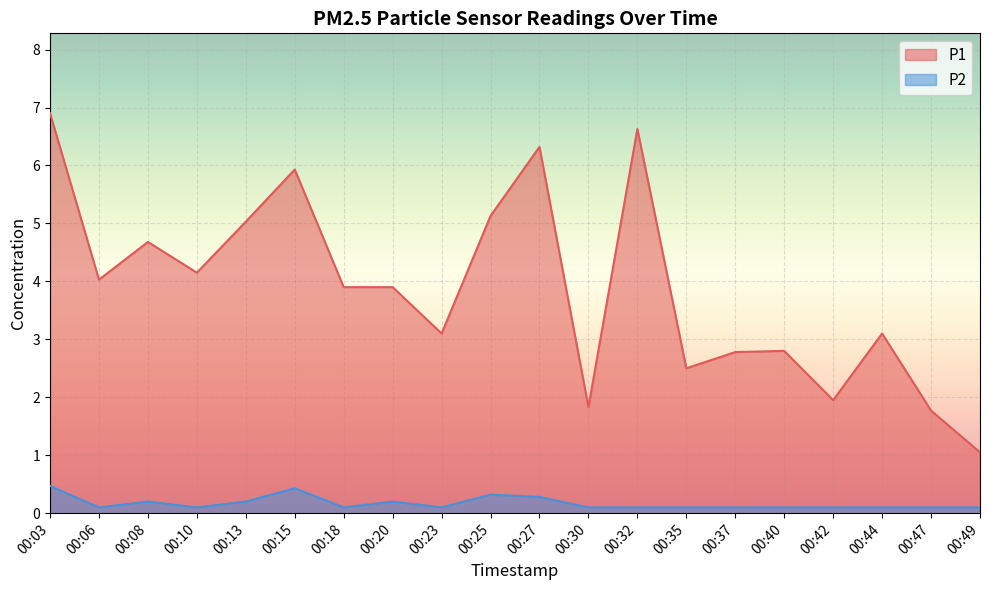

Reading left to right, extract all data points from this chart.

P1: 6.9	4.0	4.7	4.2	5.0	5.9	3.9	3.9	3.1	5.1	6.3	1.8	6.6	2.5	2.8	2.8	1.9	3.1	1.8	1.1
P2: 0.5	0.1	0.2	0.1	0.2	0.4	0.1	0.2	0.1	0.3	0.3	0.1	0.1	0.1	0.1	0.1	0.1	0.1	0.1	0.1